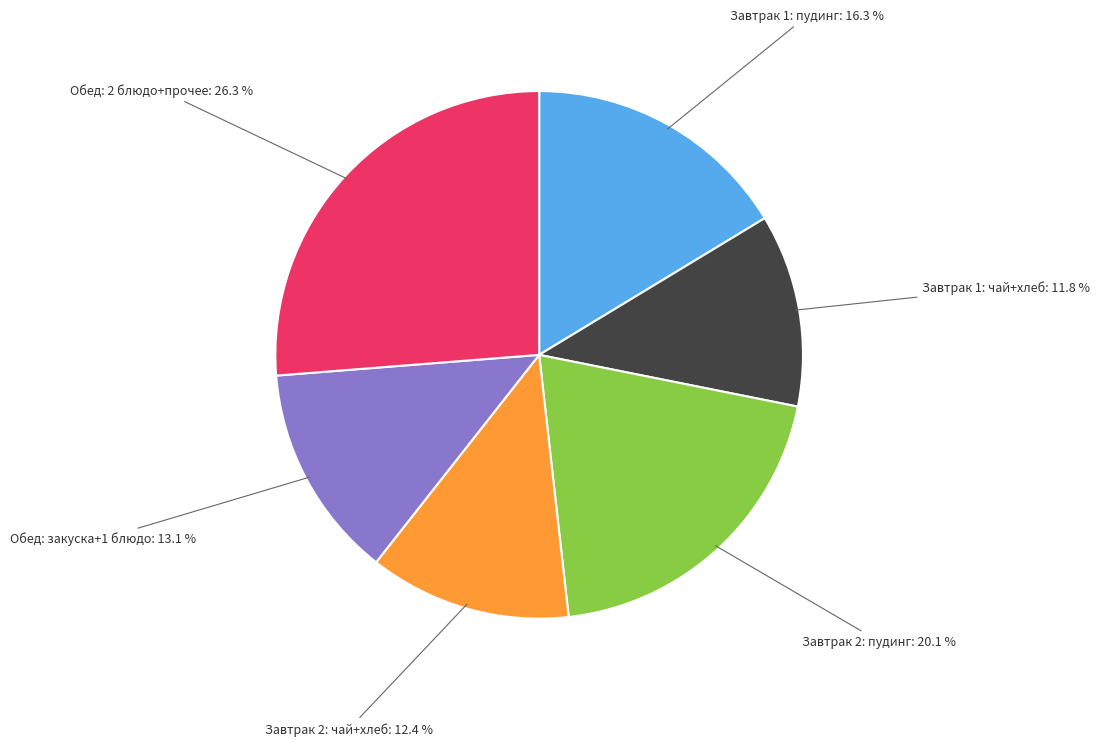

Is there a majority slice in this chart?

No